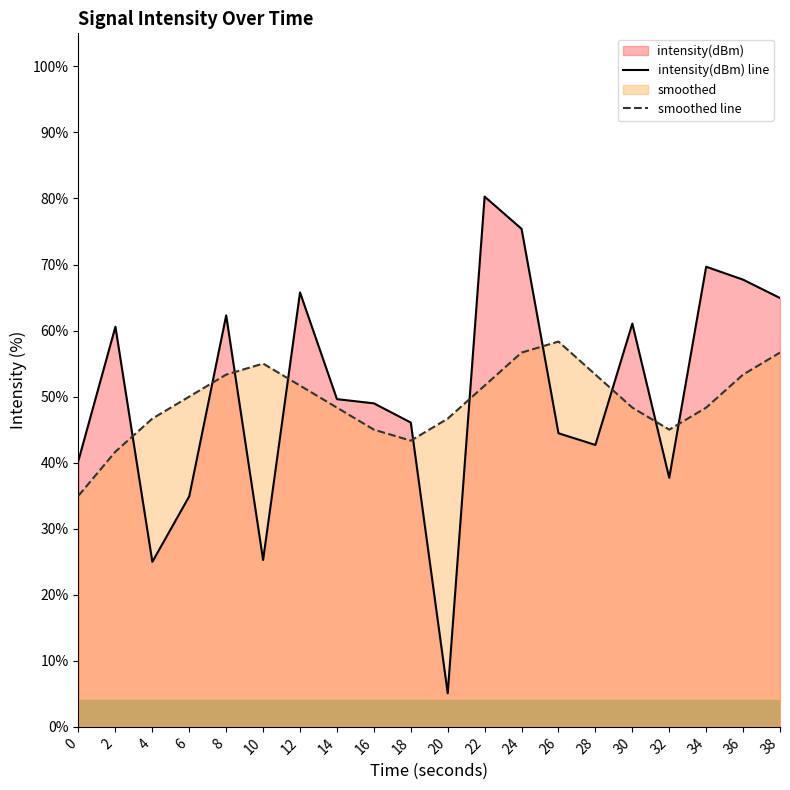

Reading left to right, transcribe all the data shown in this chart.

intensity(dBm): 0=40.3	2=60.6	4=25.0	6=34.9	8=62.3	10=25.3	12=65.8	14=49.6	16=49.0	18=46.1	20=5.1	22=80.3	24=75.4	26=44.5	28=42.7	30=61.1	32=37.7	34=69.7	36=67.7	38=64.9
smoothed: 0=35.0	2=41.7	4=46.7	6=50.0	8=53.3	10=55.0	12=51.7	14=48.3	16=45.0	18=43.3	20=46.7	22=51.7	24=56.7	26=58.3	28=53.3	30=48.3	32=45.0	34=48.3	36=53.3	38=56.7